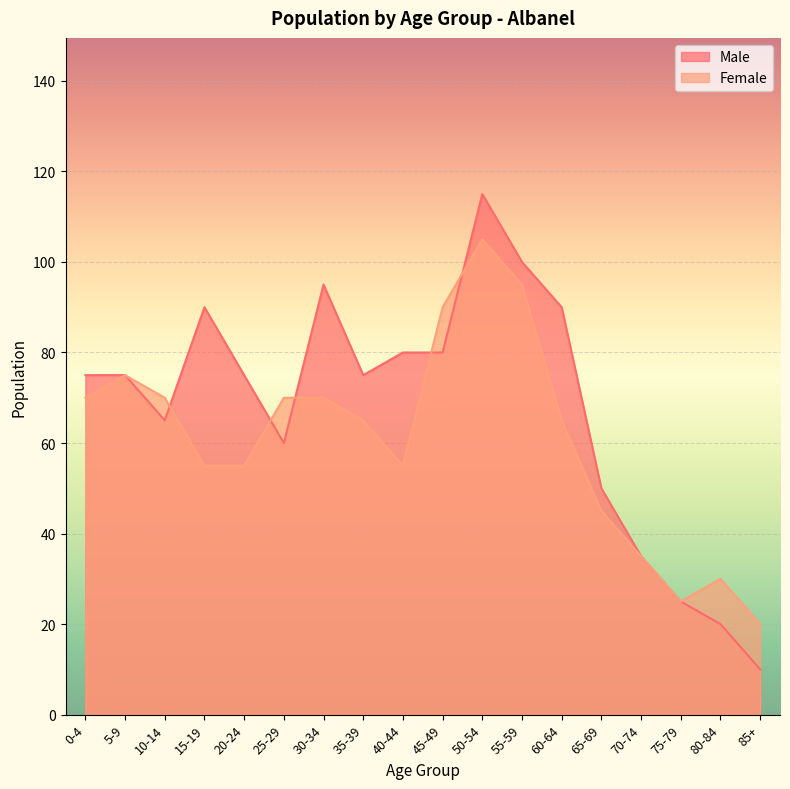

What is the sum of all Female values?

1095